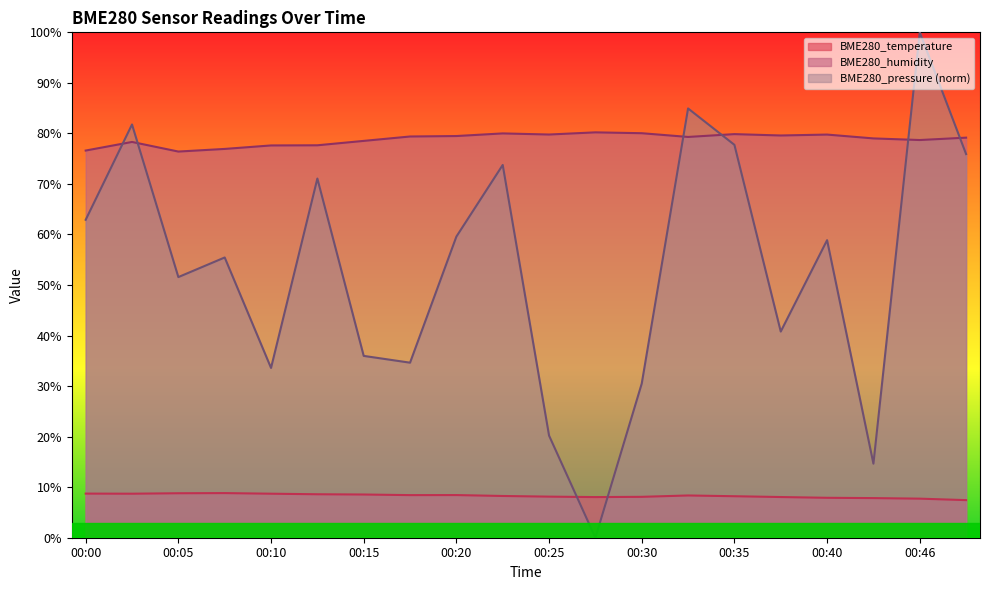

What are all the series names shown in the legend?

BME280_temperature, BME280_humidity, BME280_pressure (norm)